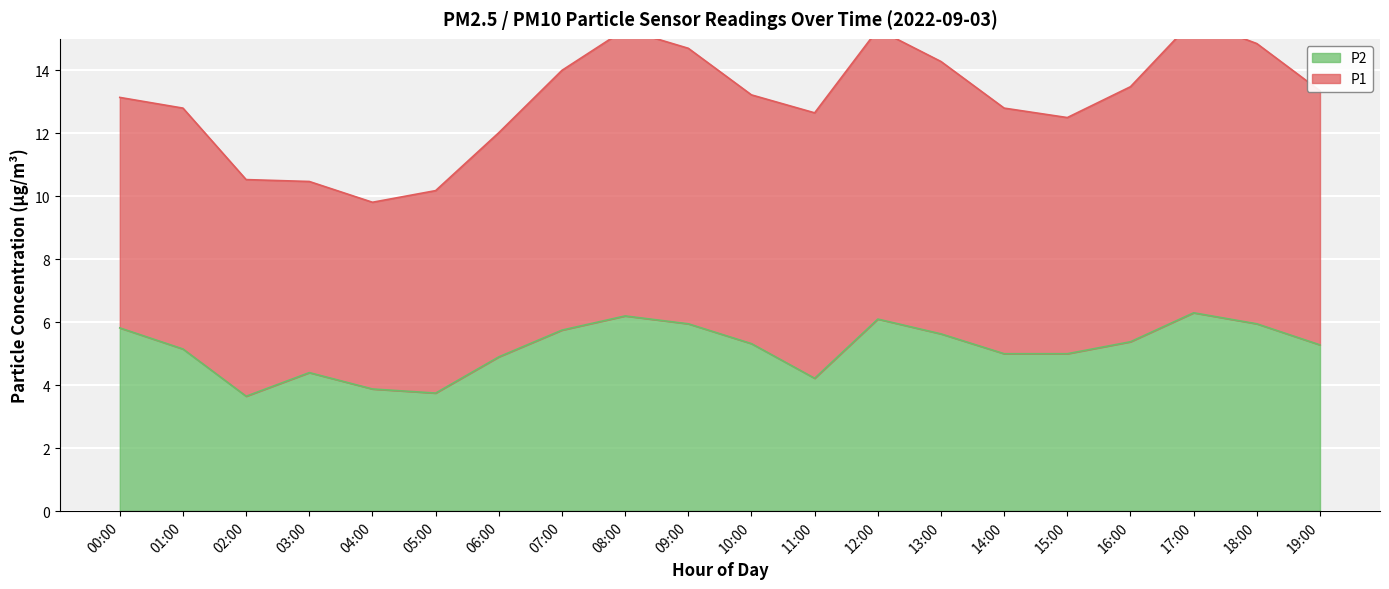

What is the maximum value shown in the chart?

6.3